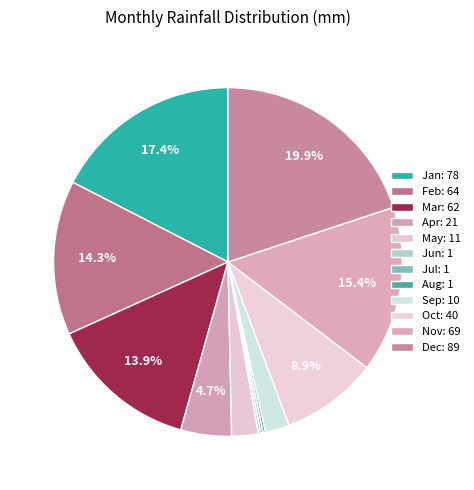

Which has a higher value, Oct or Aug?

Oct